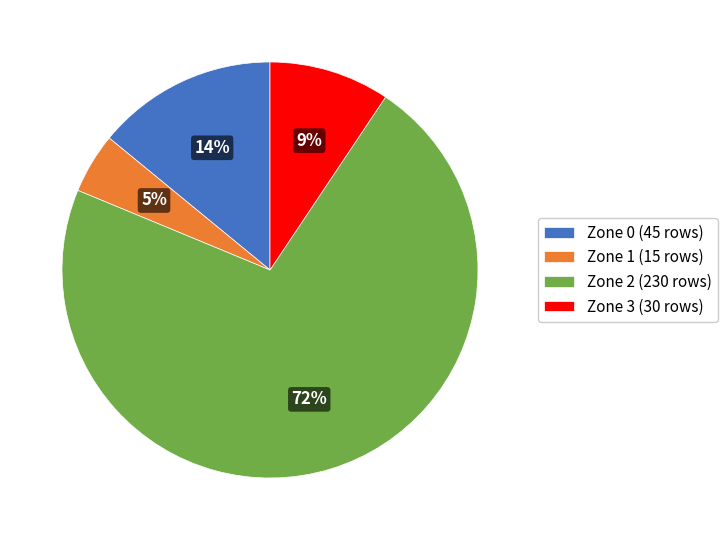

What percentage is the Zone 1 slice, to the nearest percent?

5%